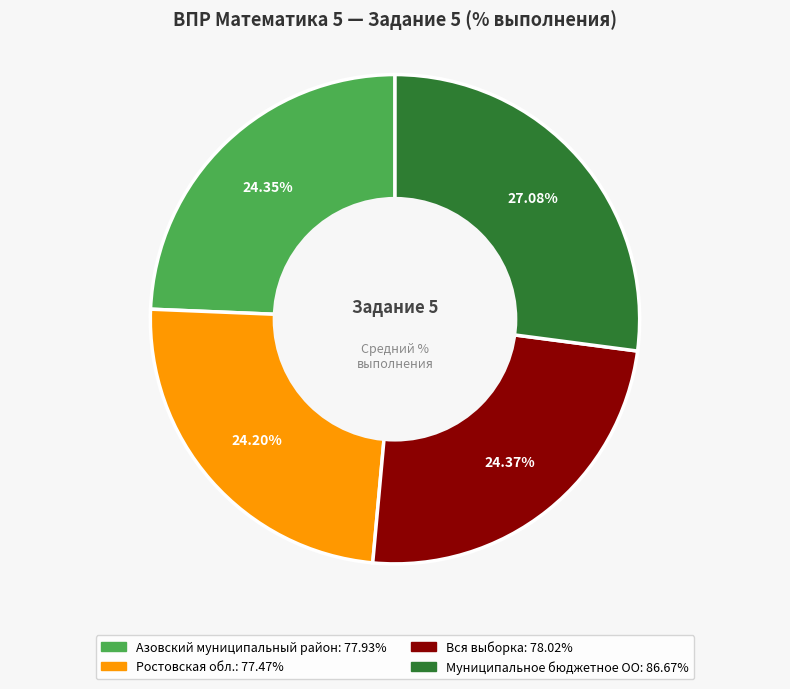

What percentage do Азовский муниципальный район and Ростовская обл. together represent?

48.5%